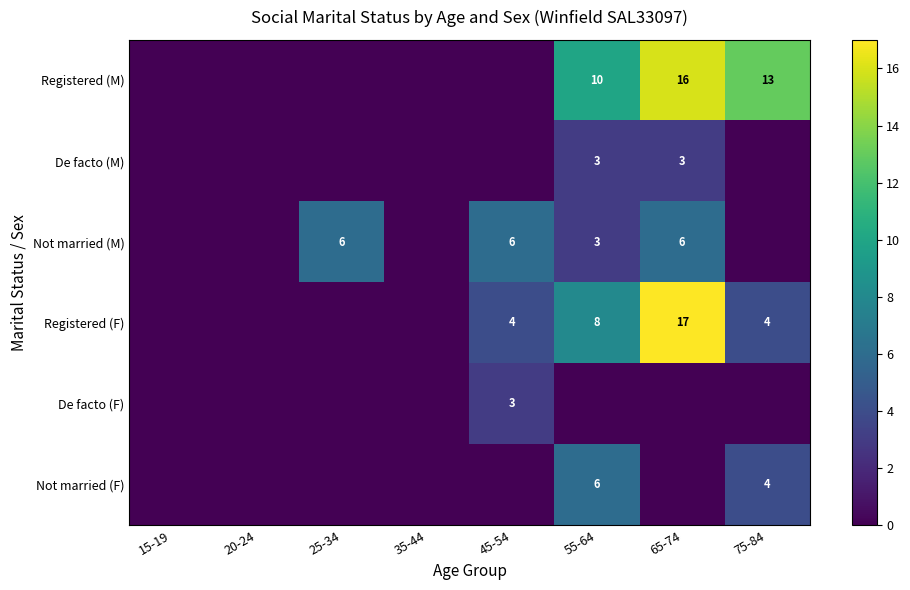

What is the sum of the Registered (F) values at 55-64 and 75-84?

12